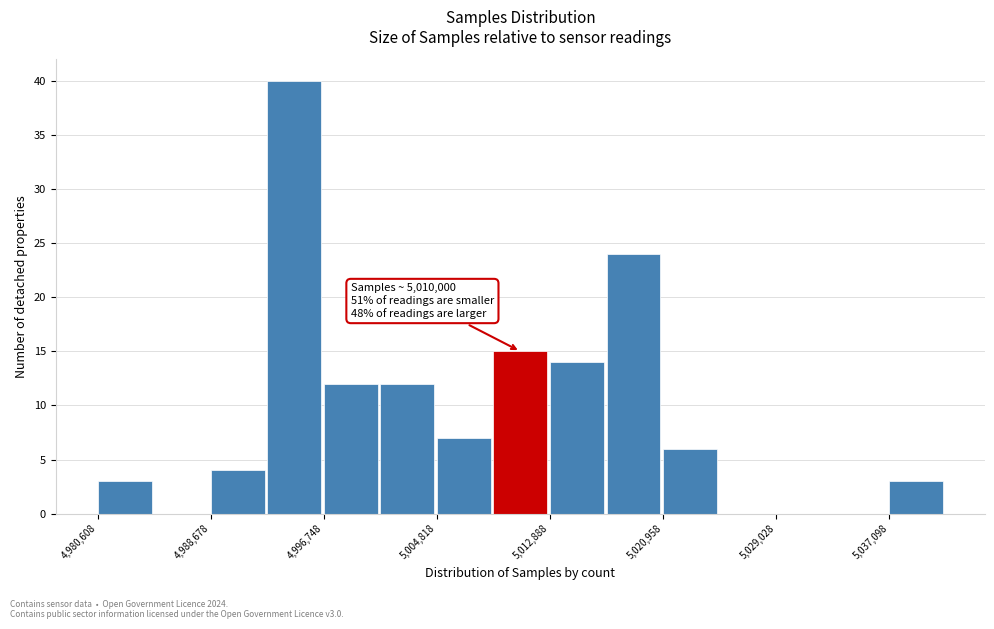

Which range on the x-axis has the tallest bar?

4993000 to 4997000